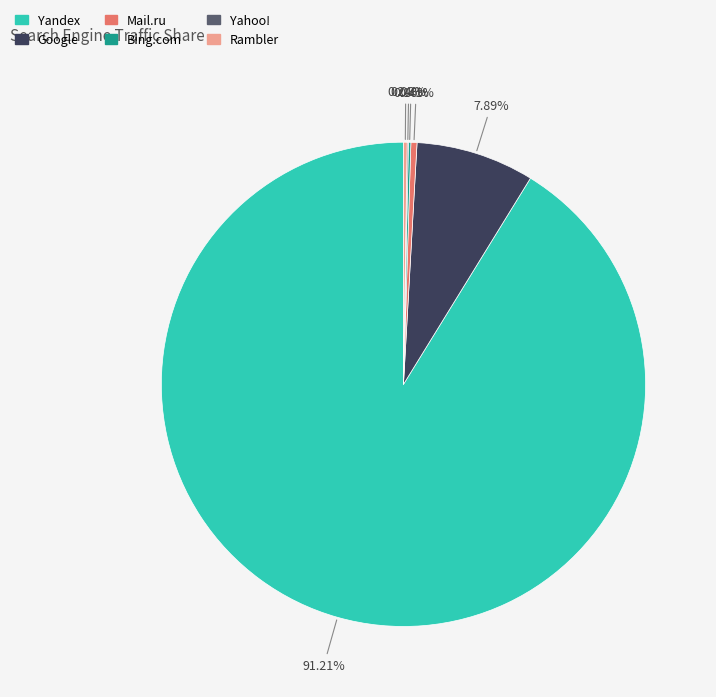

To the nearest percent, what is the difference between the largest and smallest slice percentages?

91%